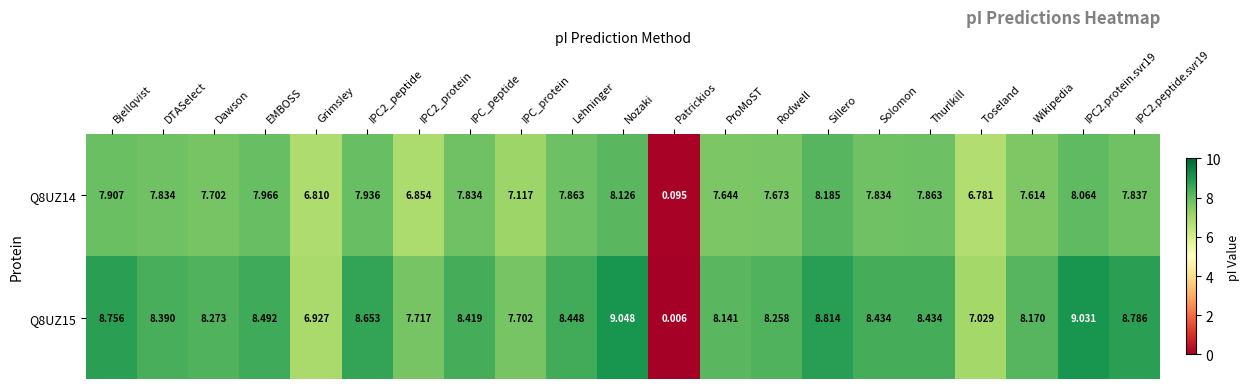

What is the spread (max minus min) of values at Rodwell?

0.6